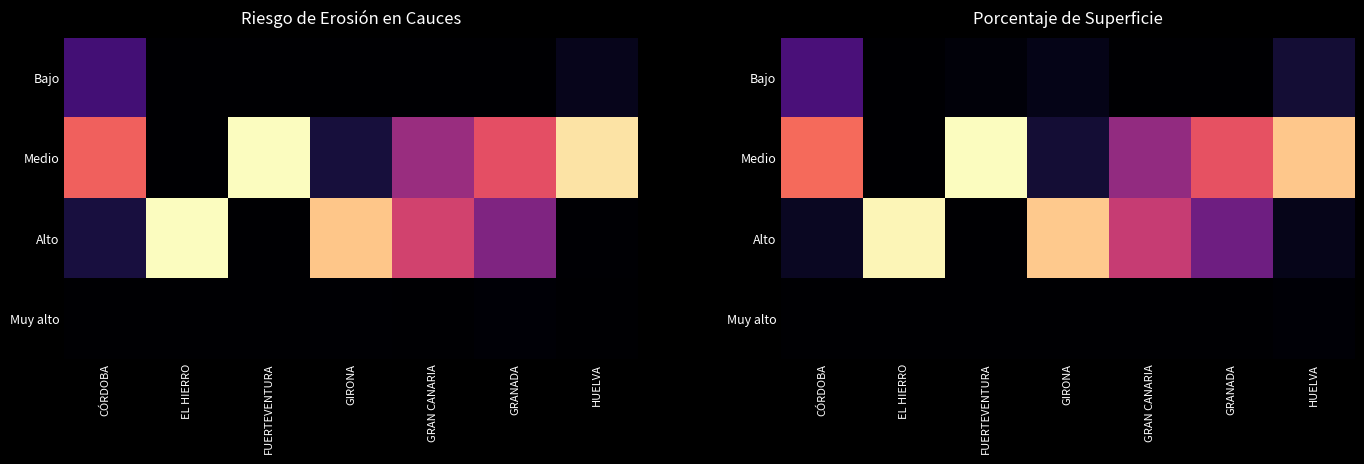

What is the sum of the Medio values at EL HIERRO and FUERTEVENTURA?

100.2